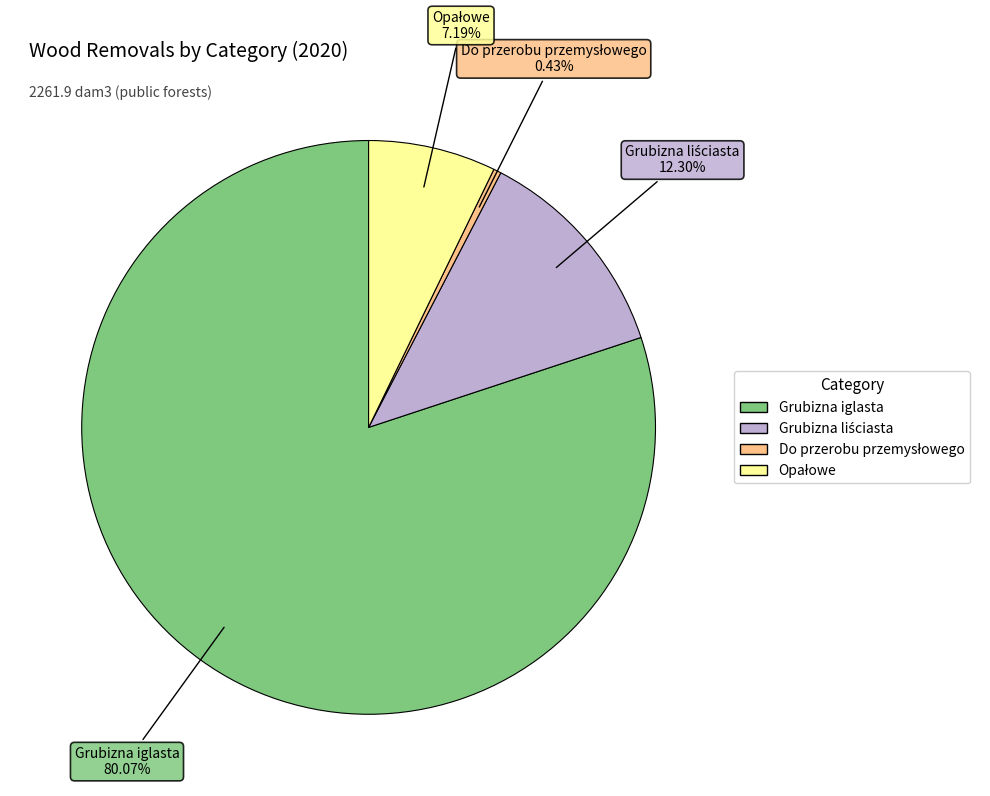

Does any single category account for the majority?

Yes